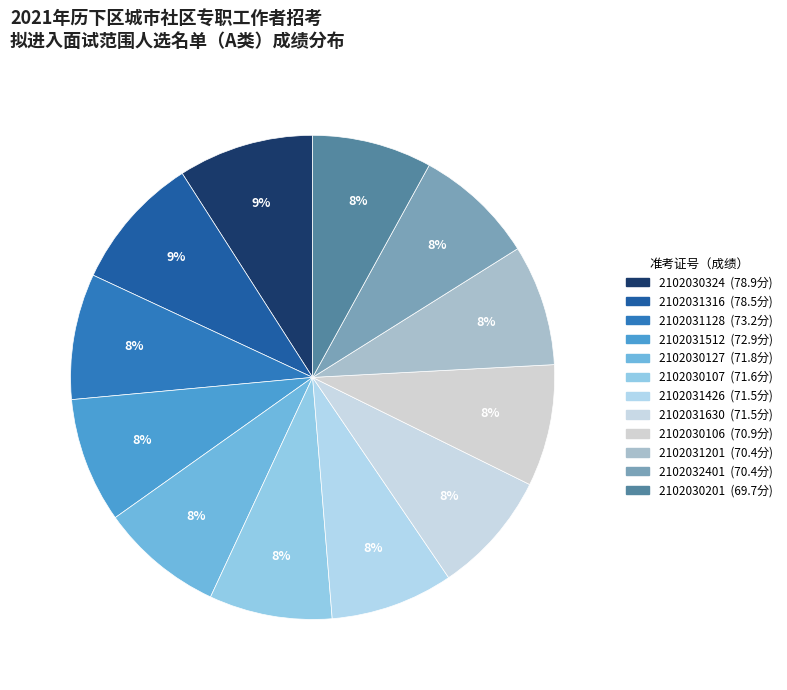

To the nearest percent, what percentage of the pie is 2102031426?

8%